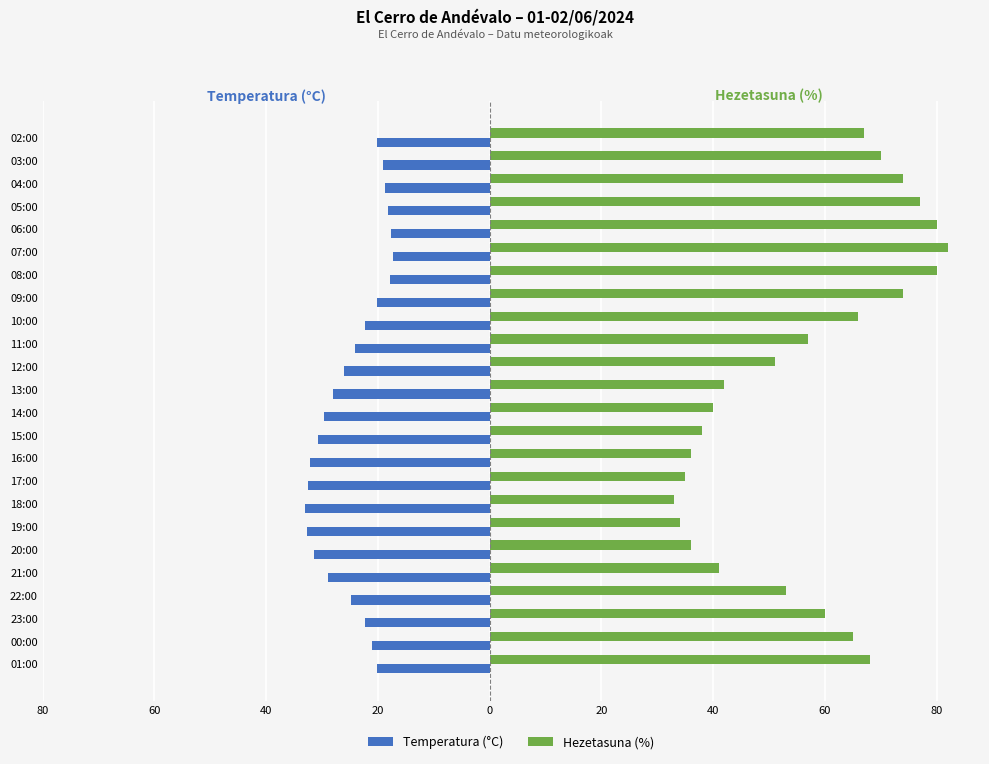

What are all the series names shown in the legend?

Temperatura (°C), Hezetasuna (%)